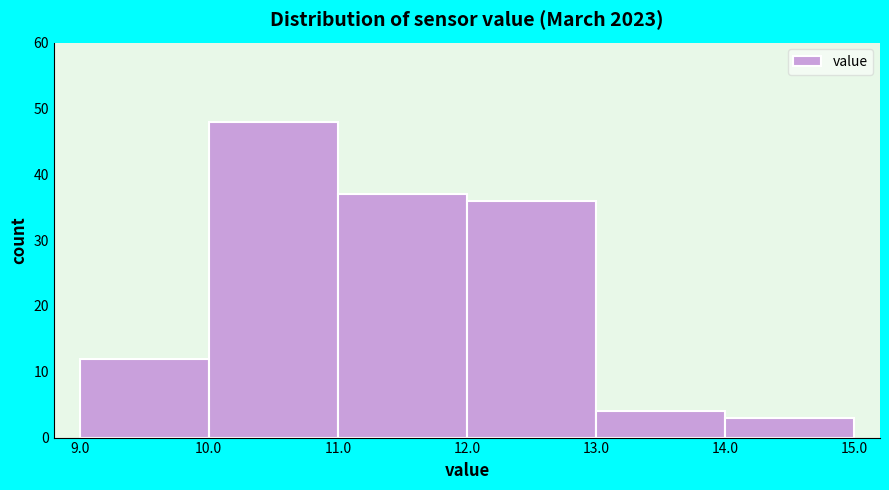

Over which range of the x-axis is the bar tallest?

10.0 to 11.0